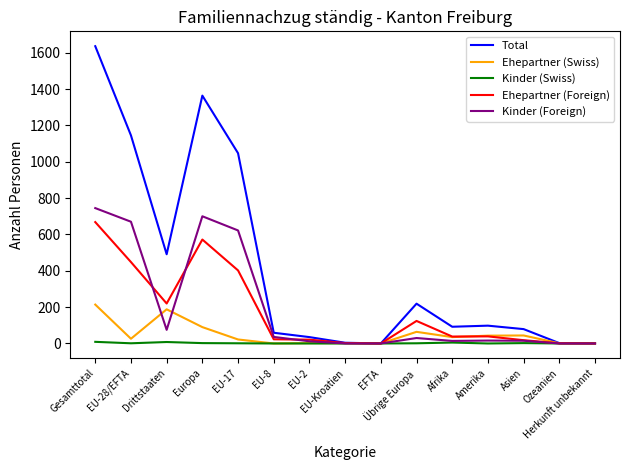

Rank the series by their maximum value, from highest to lowest.

Total, Kinder (Foreign), Ehepartner (Foreign), Ehepartner (Swiss), Kinder (Swiss)